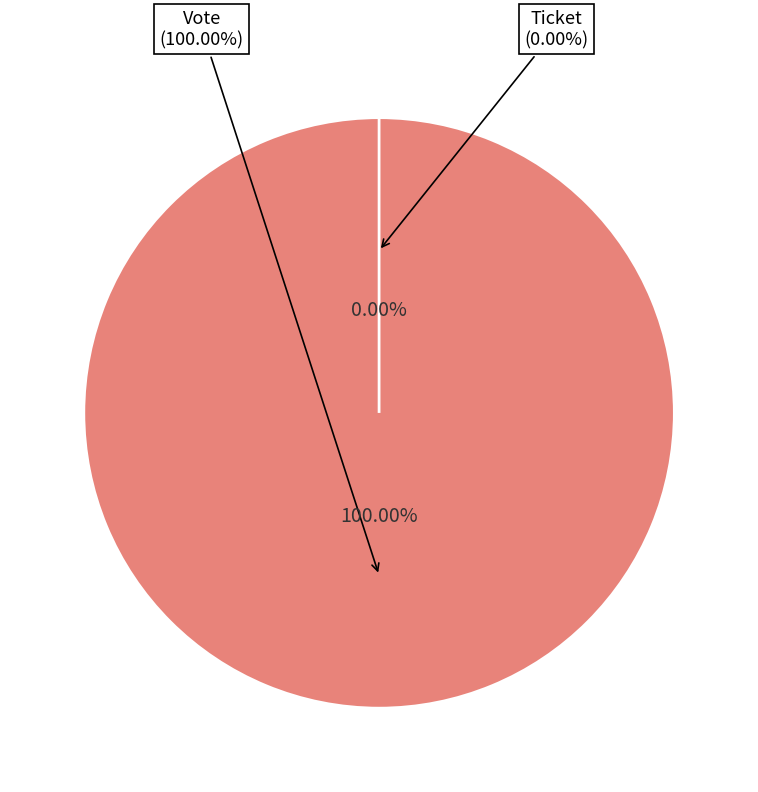

Which category has the biggest portion of the pie?

Vote